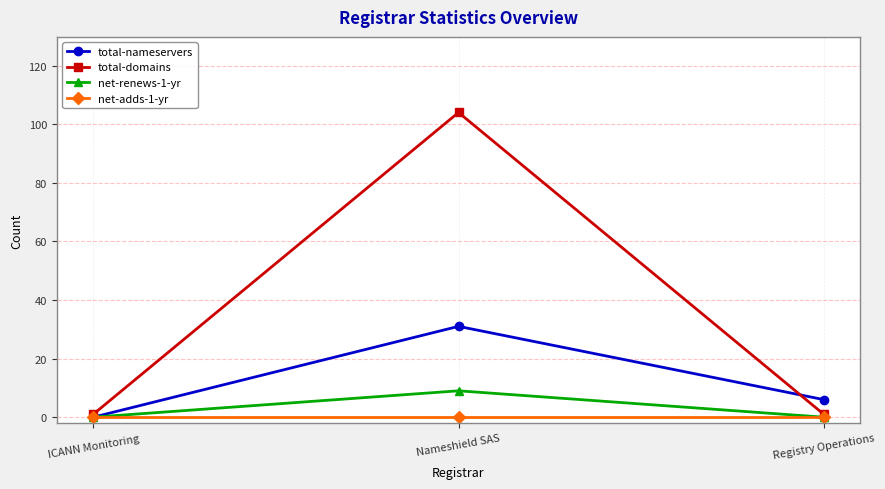

What position from the right is Registry Operations?

1